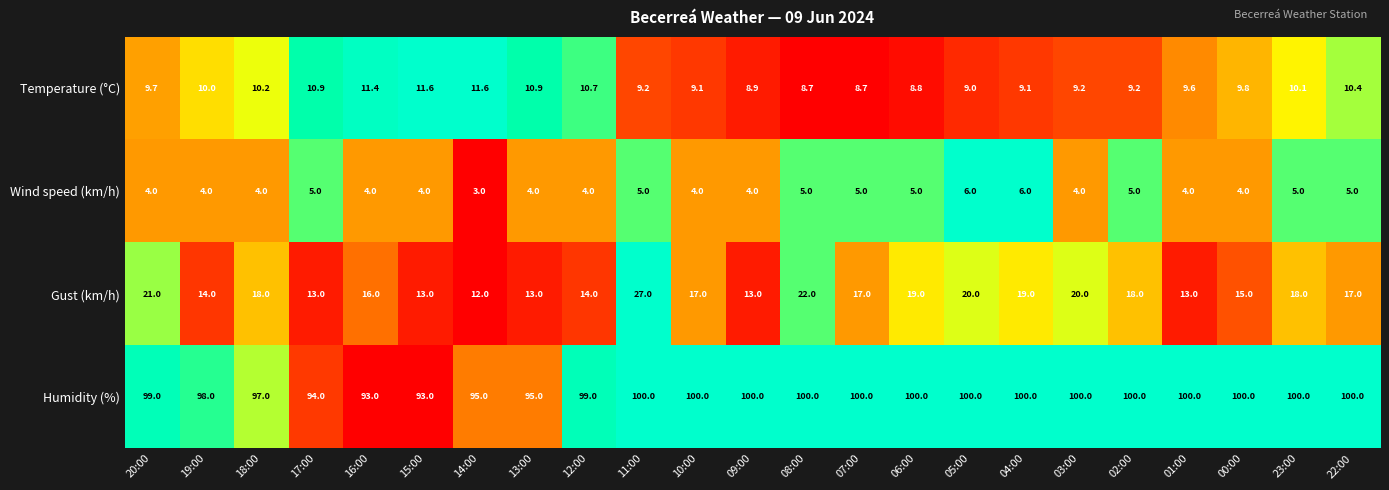

What is the total value across all series at 06:00?

132.8